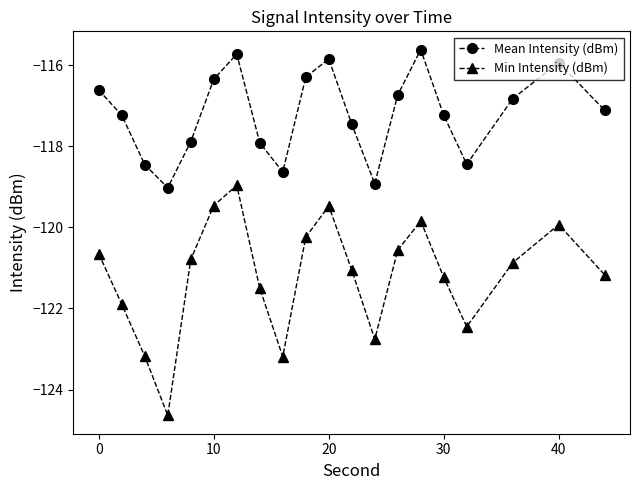

True or false: Min Intensity (dBm) and Mean Intensity (dBm) intersect in this chart.

False